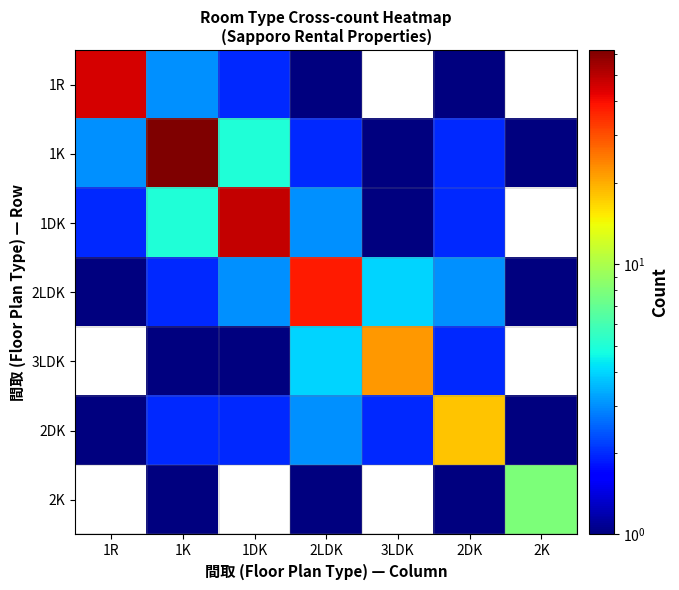

Which category has the lowest value across all series?

2LDK